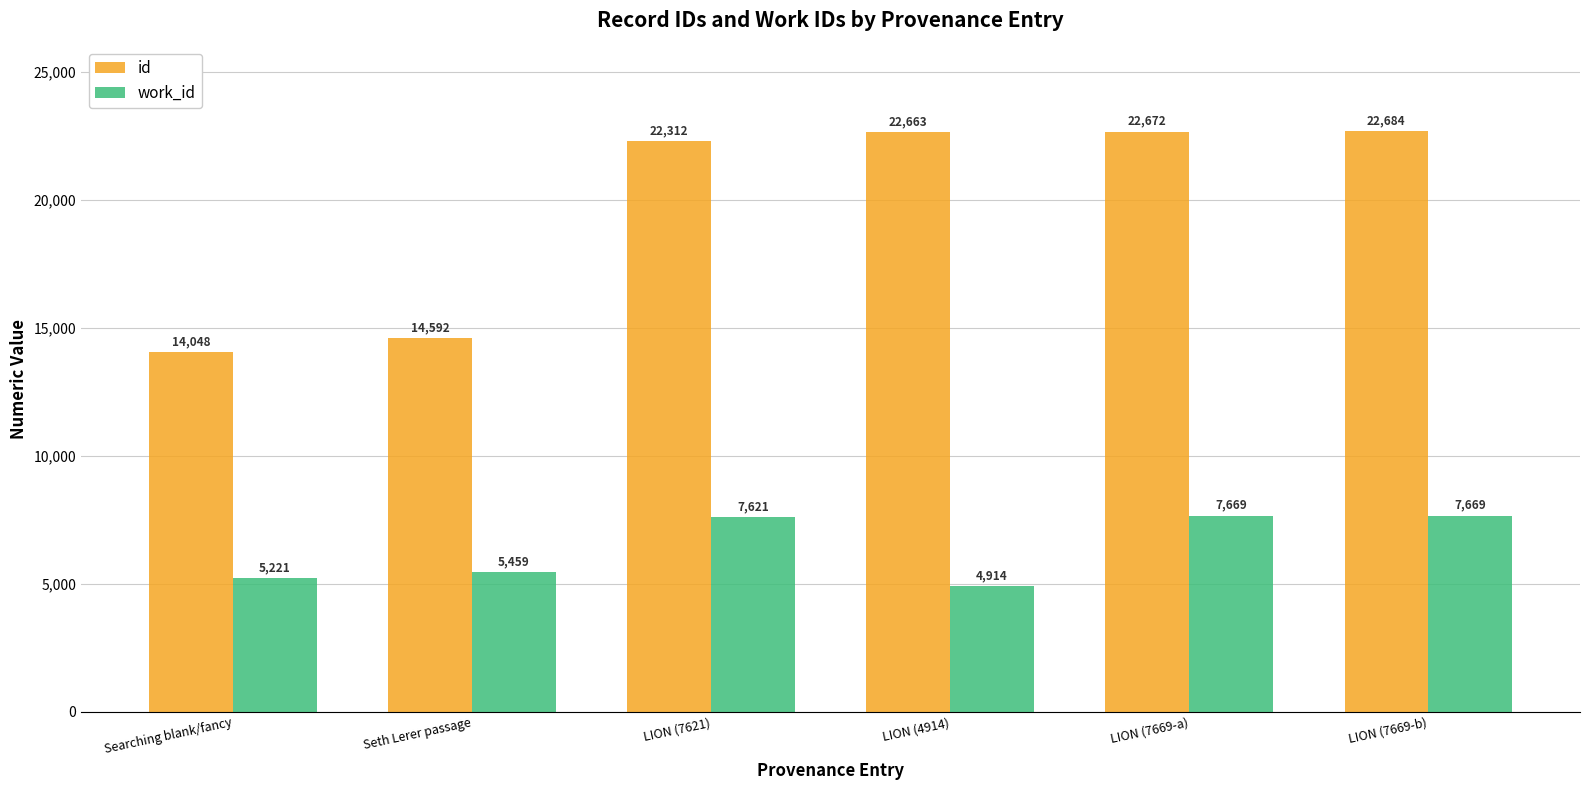

At which label does work_id reach its minimum?

LION (4914)